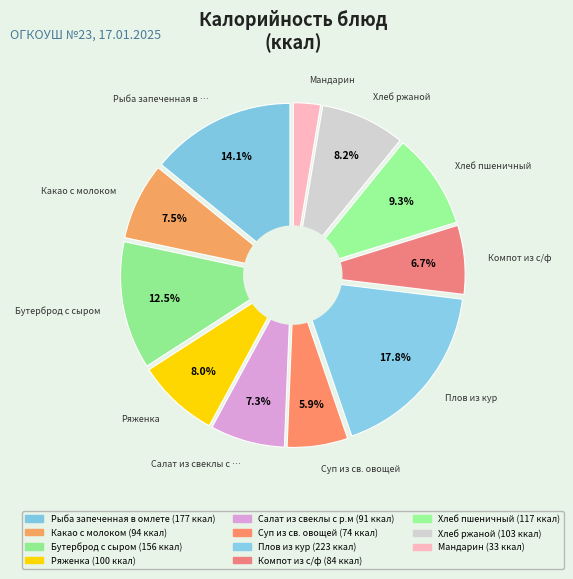

To the nearest percent, what portion does Суп из св. овощей represent?

6%